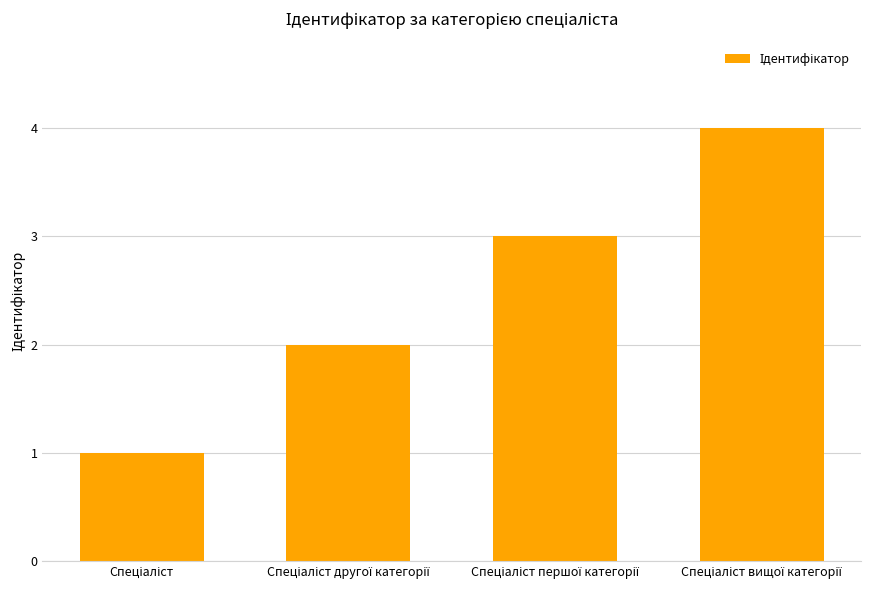

Reading left to right, transcribe all the data shown in this chart.

1	2	3	4